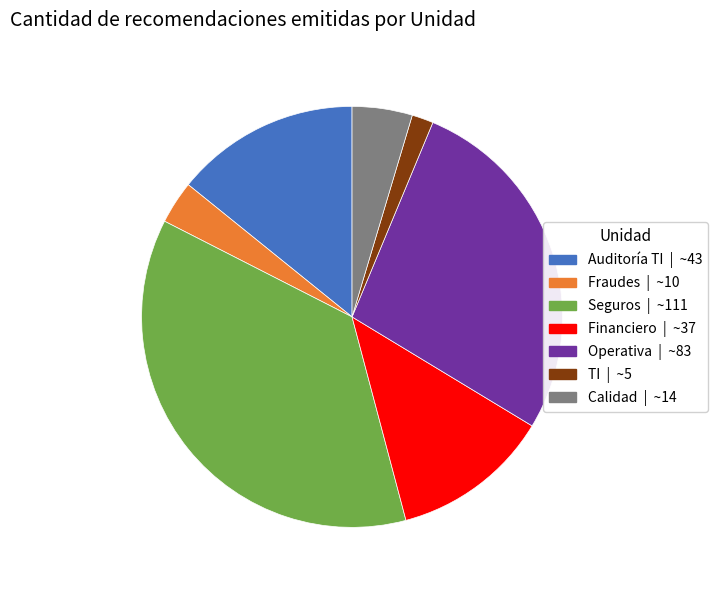

Between Calidad and Financiero, which is larger?

Financiero